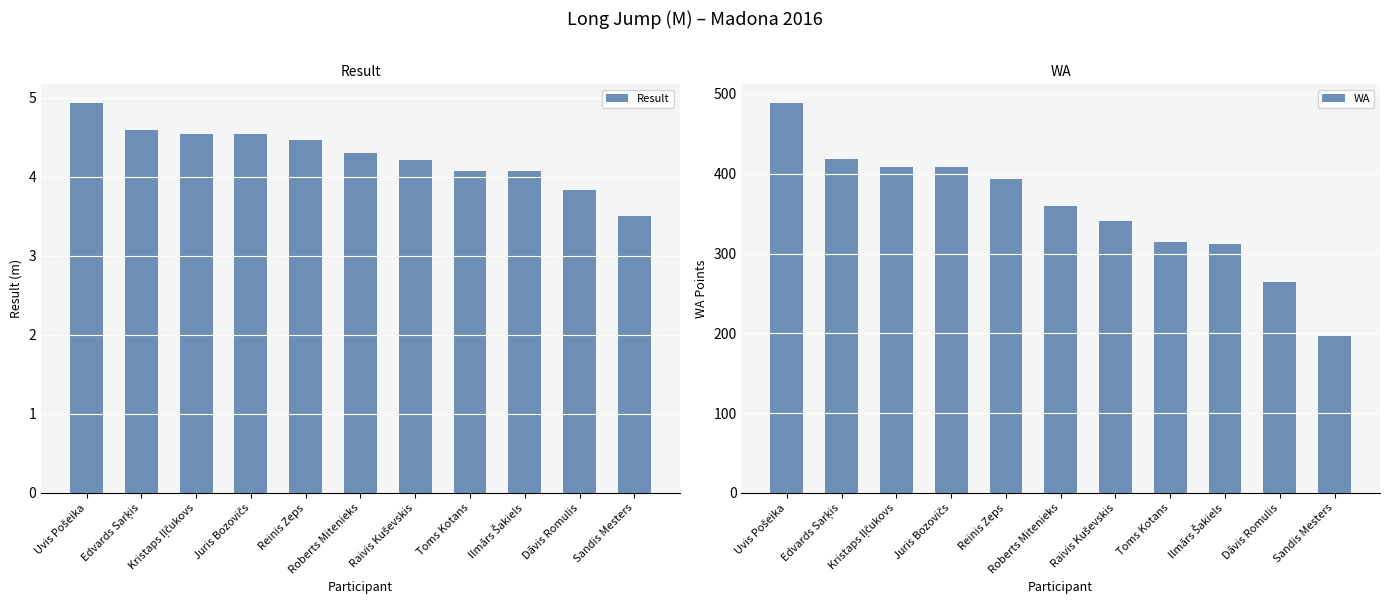

Is it true that Result equals 4.5 at Kristaps Iļčukovs?

True